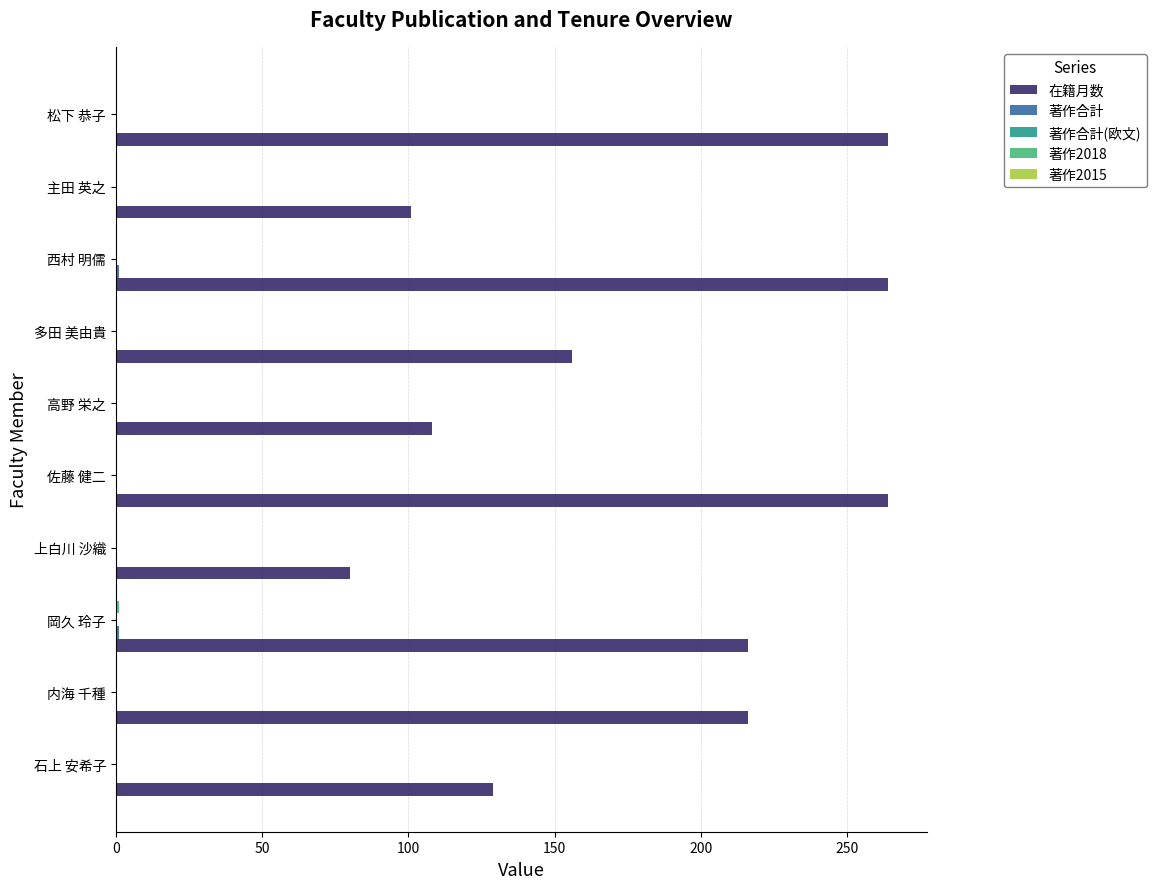

Which series has the largest range (max minus min)?

在籍月数